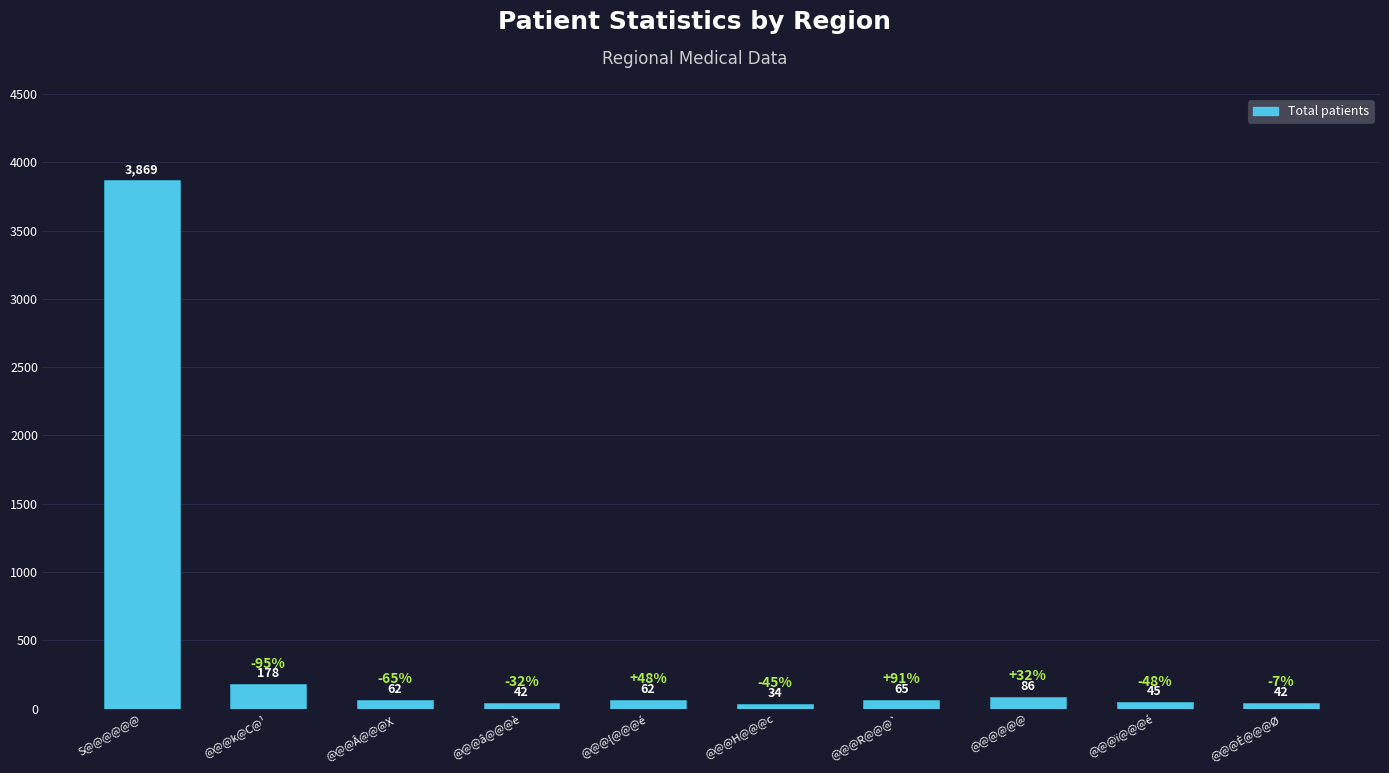

Between @@@@@@ and @@@{@@@é, which is larger?

@@@@@@